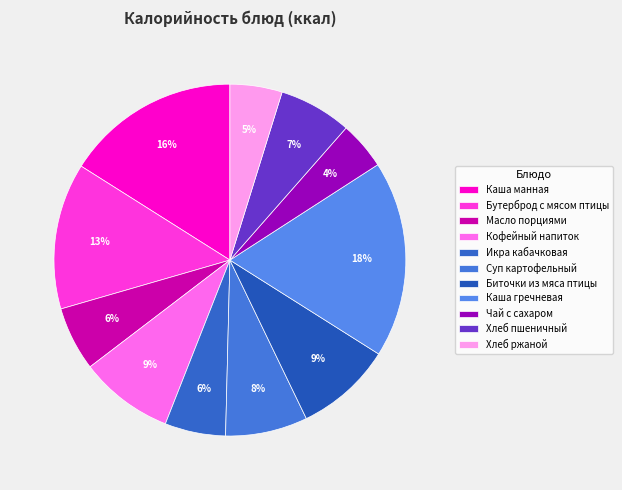

Is it true that Чай с сахаром is 4% of the pie?

True